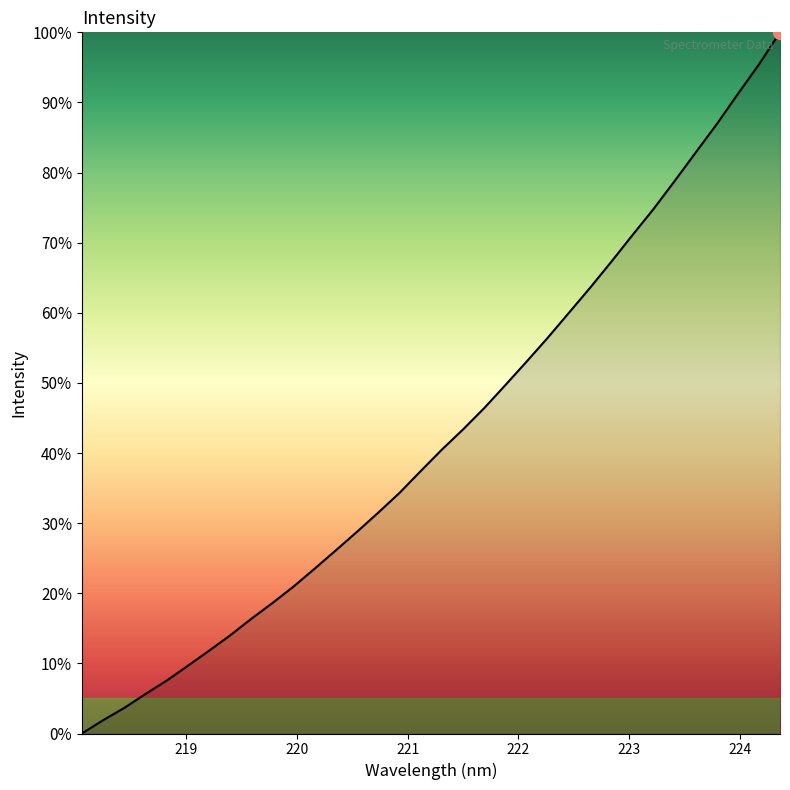

What is the difference between the maximum and minimum values?

100.0